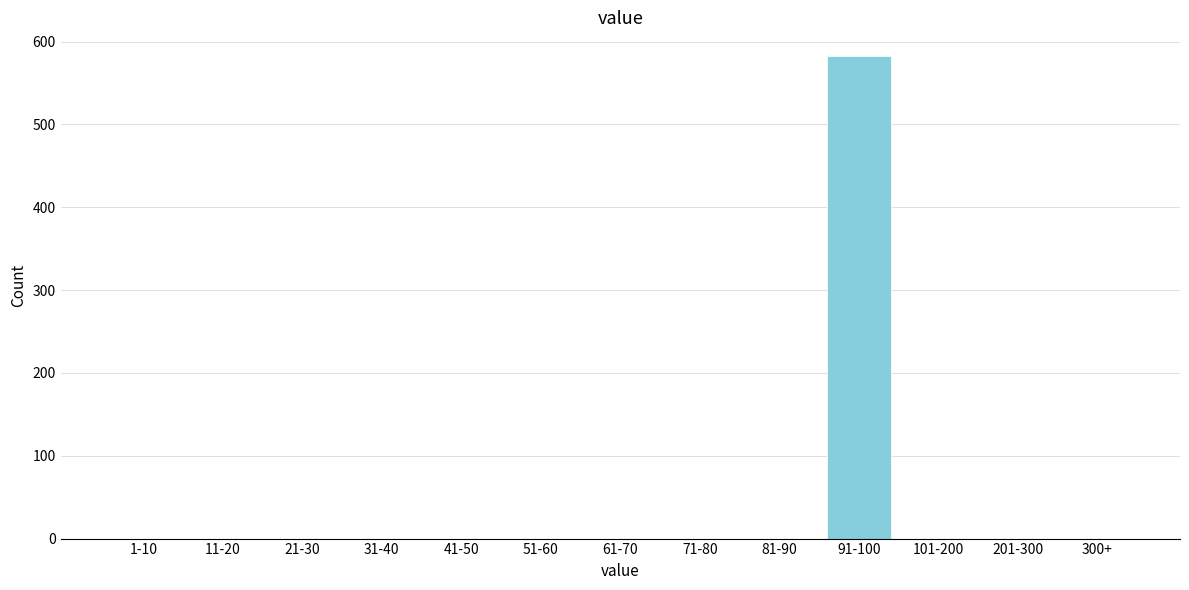

Reading left to right, list all the values displayed in this chart.

1-10=0	11-20=0	21-30=0	31-40=0	41-50=0	51-60=0	61-70=0	71-80=0	81-90=0	91-100=582	101-200=0	201-300=0	300+=0